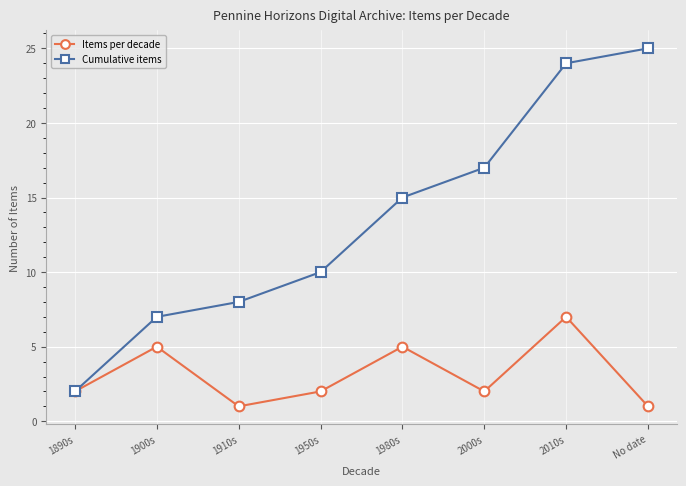

What is the sum of the Cumulative items values at 1950s and 1980s?

25